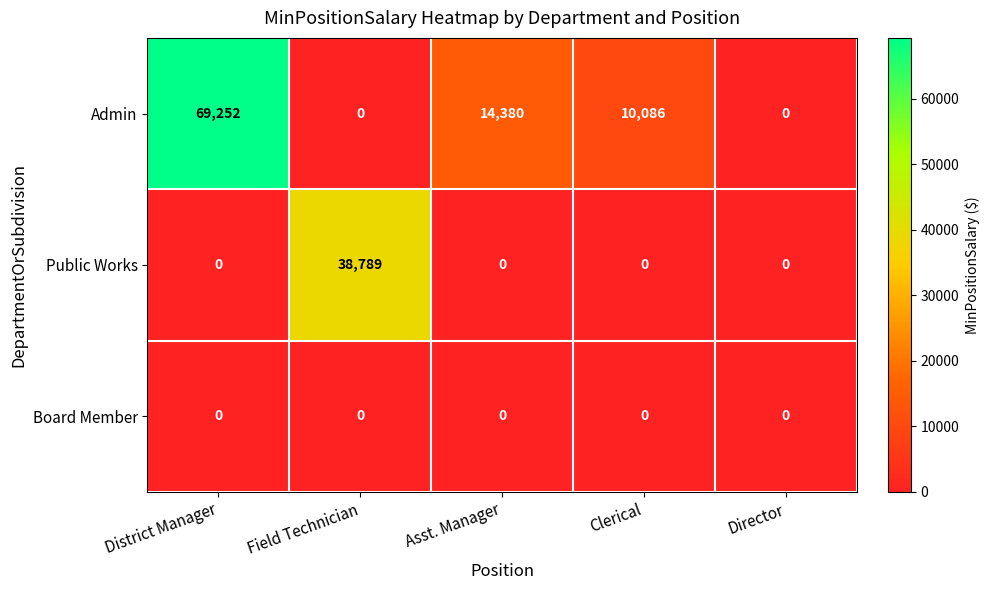

Count the number of data series in this chart.

3